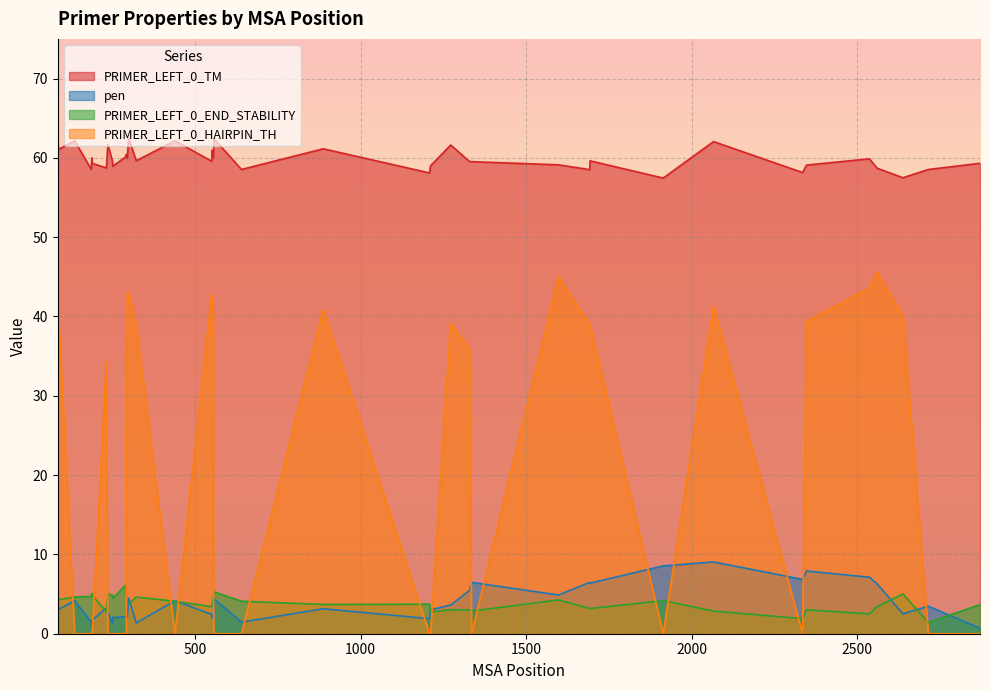

The value of pen at 2871 is 0.7. True or false?

True